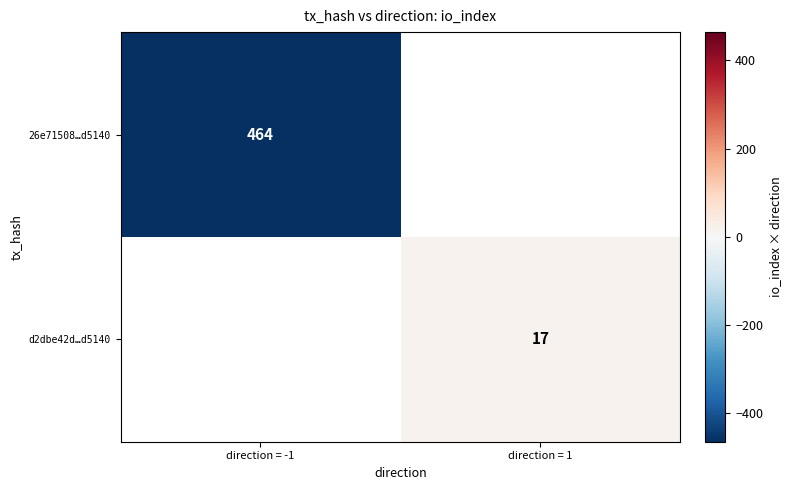

What is the smallest value displayed?

-464